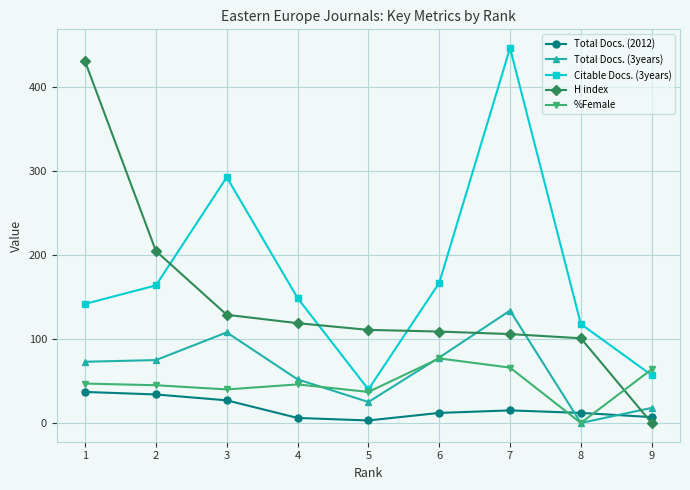

What is the greatest value displayed?

447